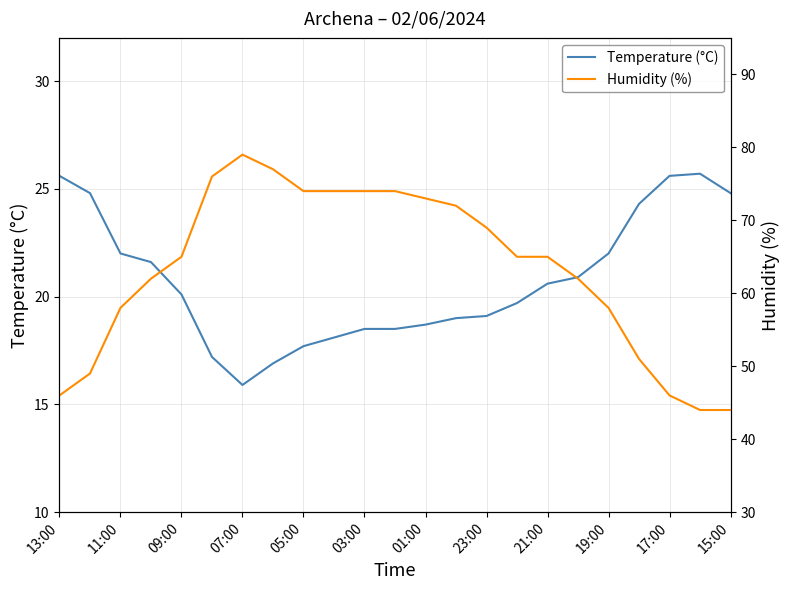

Which has a higher value, 21 or 15?

21